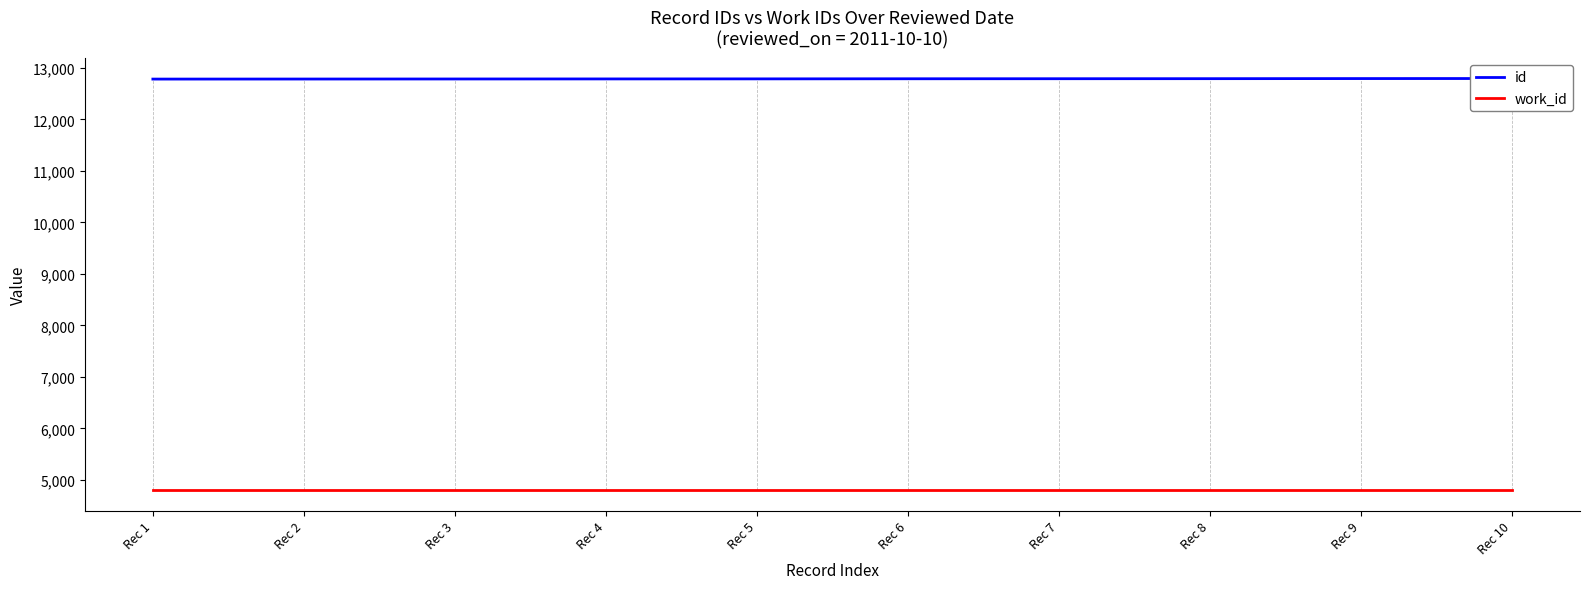

Reading left to right, what are all the values shown in this chart?

id: 12783	12784	12785	12786	12787	12789	12790	12791	12793	12794
work_id: 4802	4802	4802	4802	4802	4802	4802	4802	4802	4802